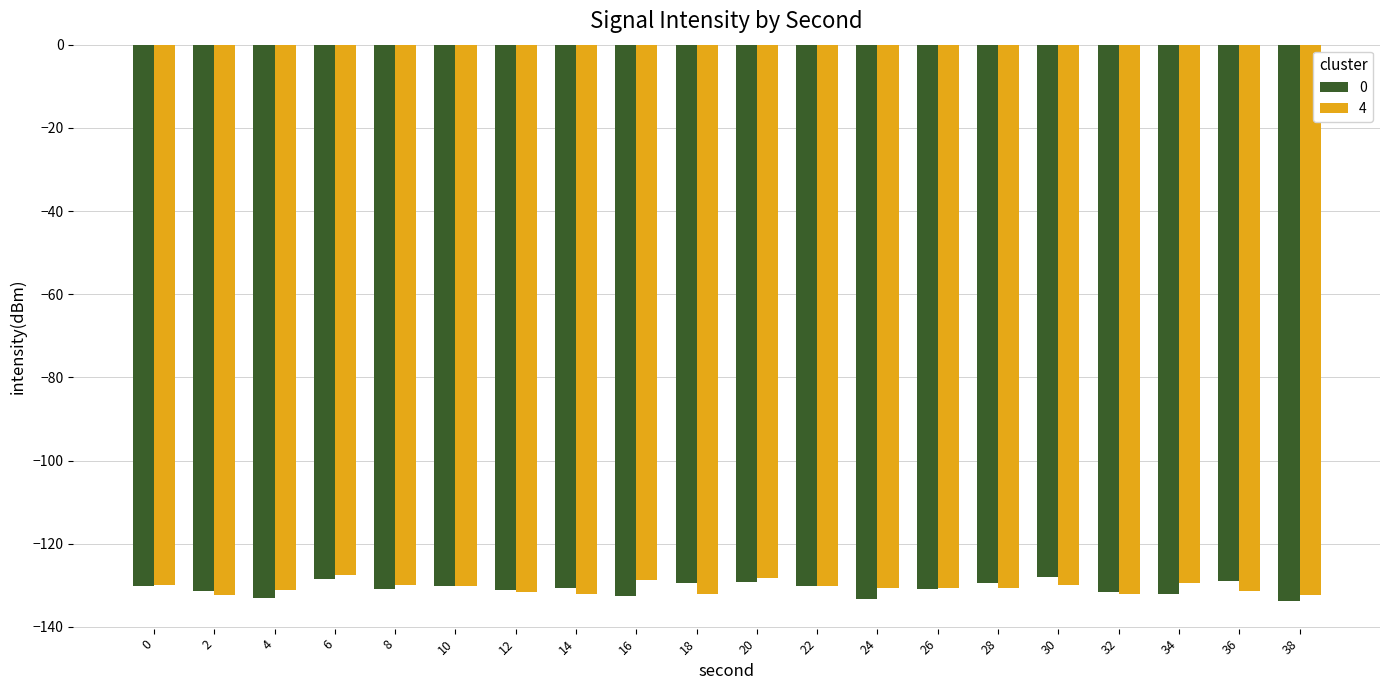

True or false: 0 has a value of -191.0 at 34.

False